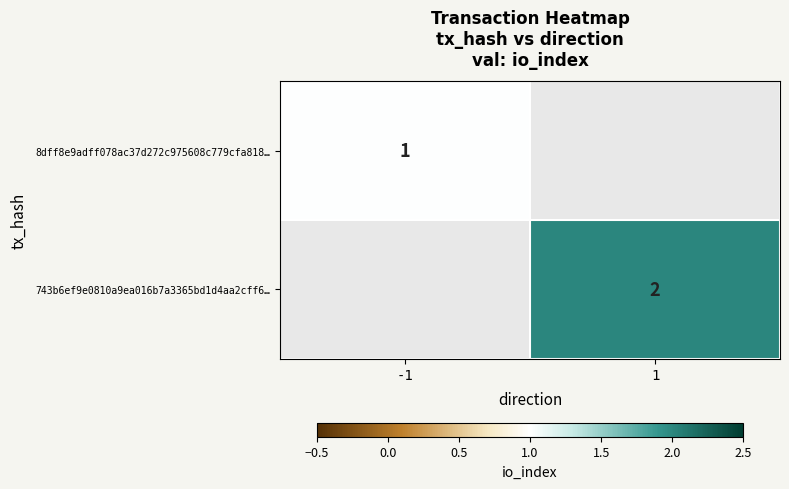

The value of 8dff8e9adff078ac37d272c975608c779cfa818… at -1 is 1. True or false?

True